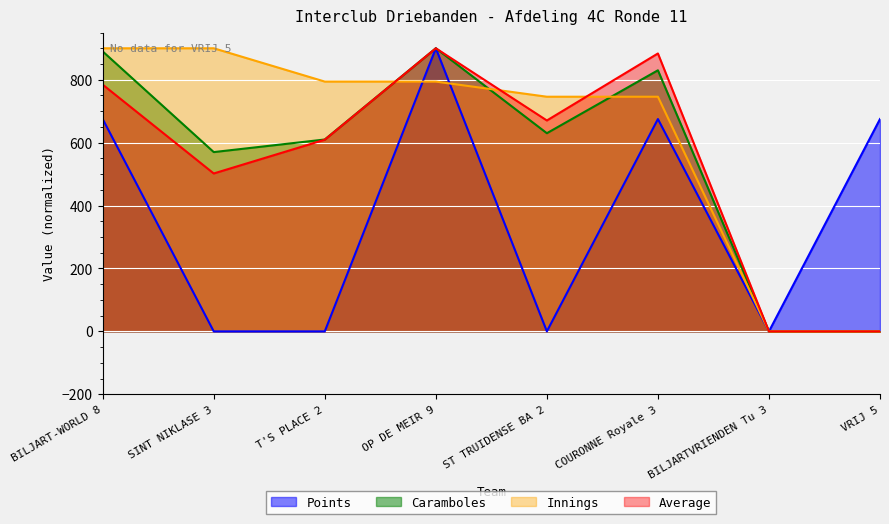

What is the label of the 8th point from the right?

BILJART-WORLD 8